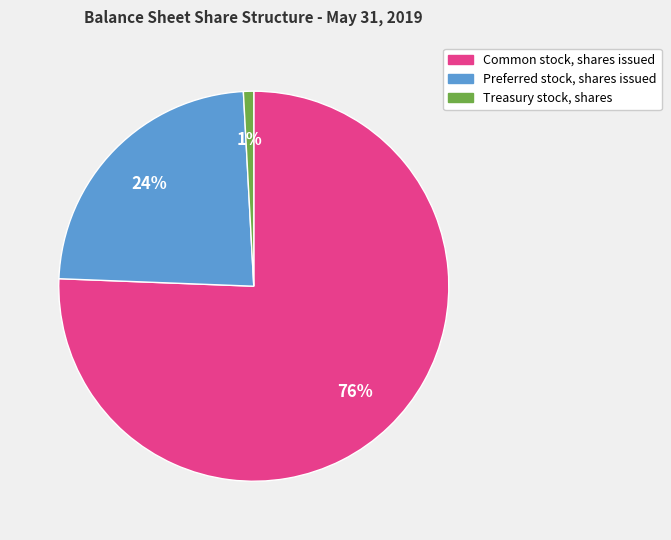

Which category has the smallest portion of the pie?

Treasury stock, shares